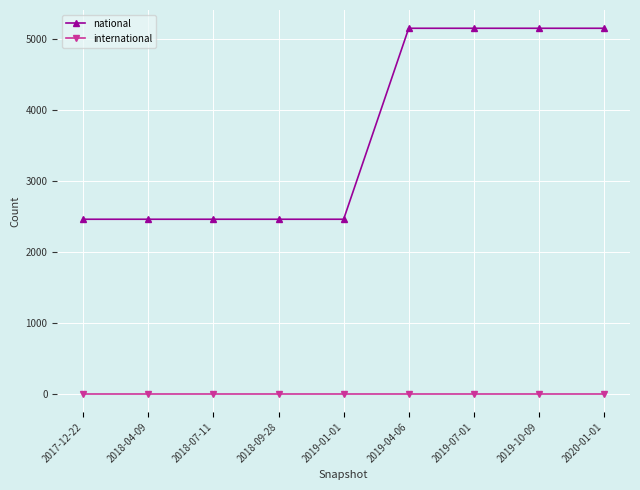

Reading right to left, list all the values displayed in this chart.

national: 2020-01-01=5145	2019-10-09=5145	2019-07-01=5145	2019-04-06=5145	2019-01-01=2456	2018-09-28=2456	2018-07-11=2456	2018-04-09=2456	2017-12-22=2456
international: 2020-01-01=0	2019-10-09=0	2019-07-01=0	2019-04-06=0	2019-01-01=0	2018-09-28=0	2018-07-11=0	2018-04-09=0	2017-12-22=0